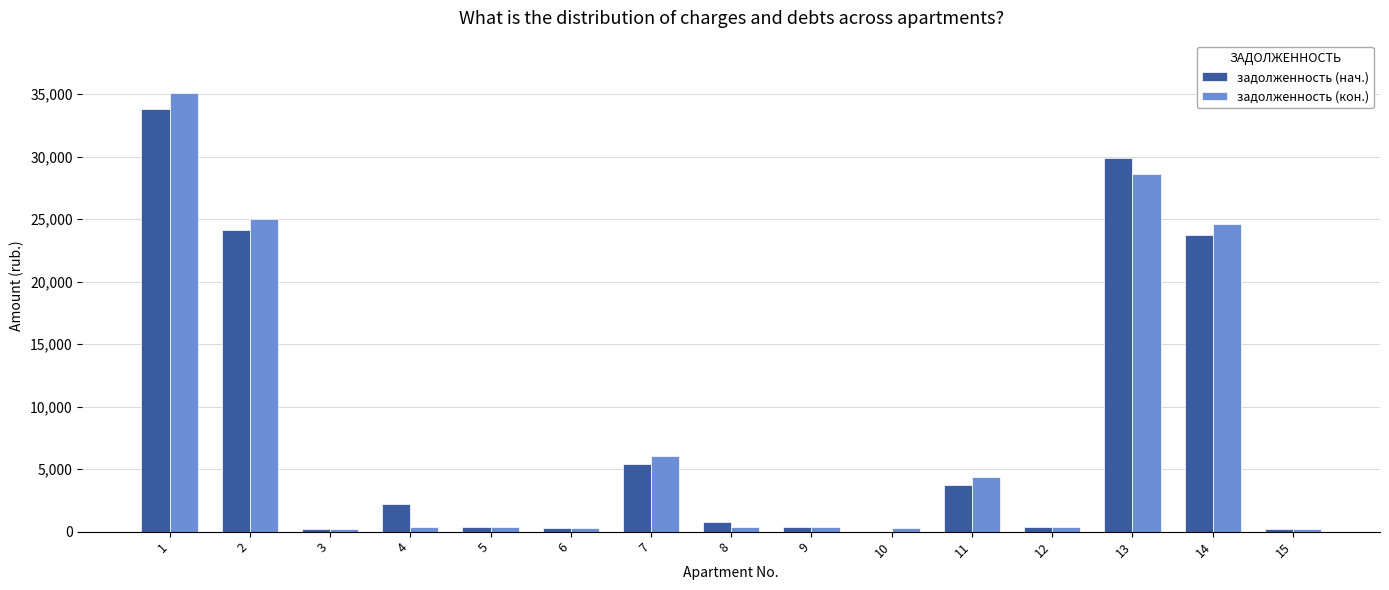

What is the greatest value displayed?

35063.5